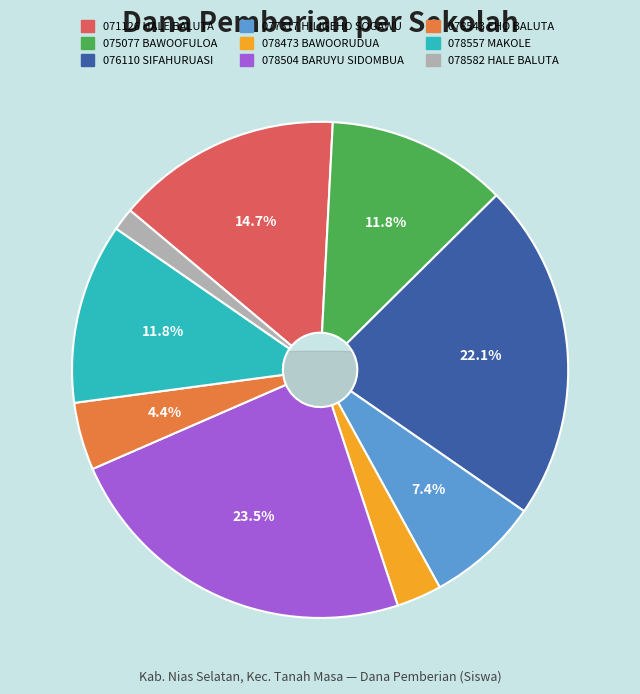

Rank the categories by value from lowest to highest.

SD NEGERI 078582 HALE BALUTA, SD NEGERI 078473 BAWOORUDUA, SD NEGERI 078543 EHO BALUTA, SD NEGERI 077317 HILIGEHO SOGAWU, SD NEGERI 075077 BAWOOFULOA, SD NEGERI 078557 MAKOLE, SD NEGERI 071126 HALE BALUTA, SD NEGERI 076110 SIFAHURUASI, SD NEGERI 078504 BARUYU SIDOMBUA